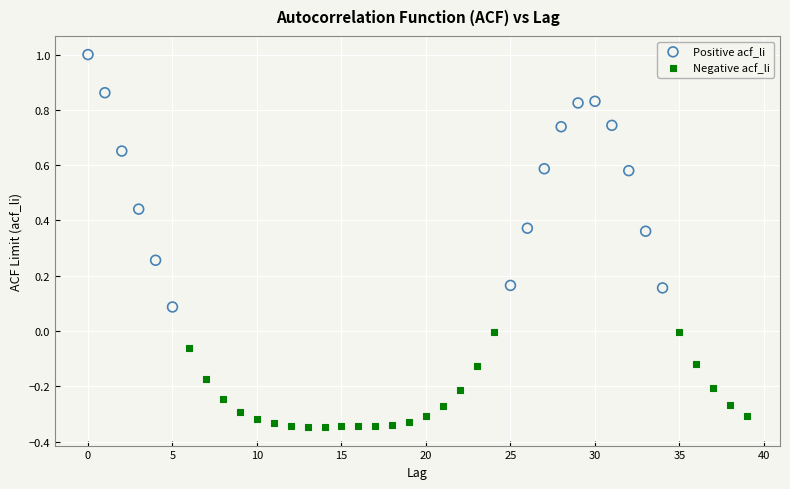

Which series contains the highest Y value?

Positive acf_li